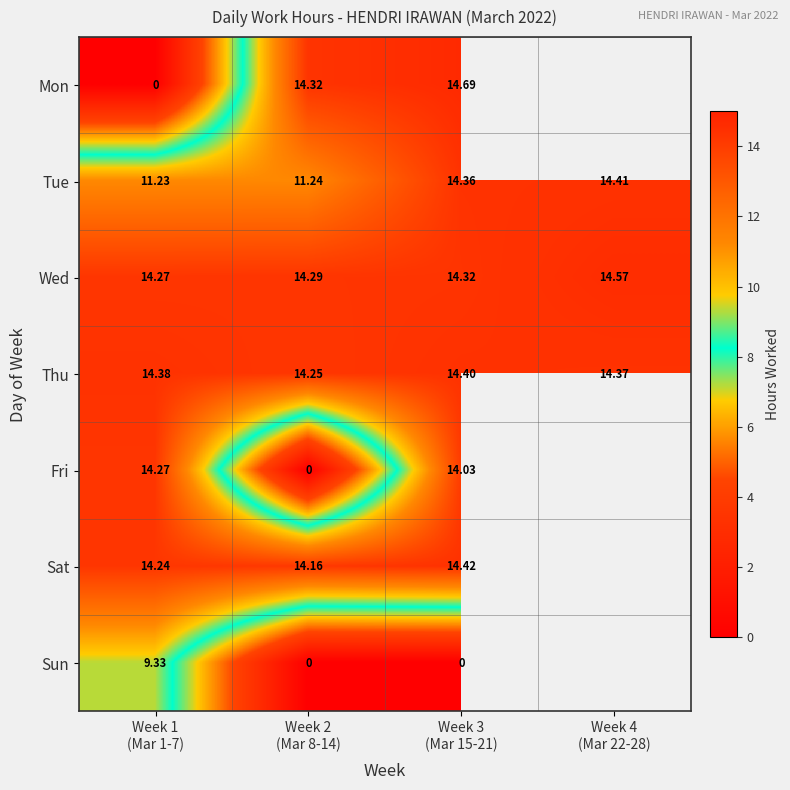

How many data points in Tue are above 14?

2